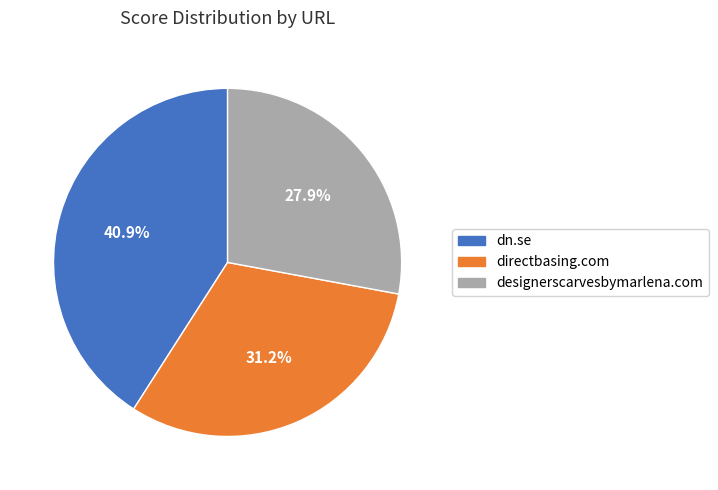

Is it true that designerscarvesbymarlena.com is 28% of the pie?

True